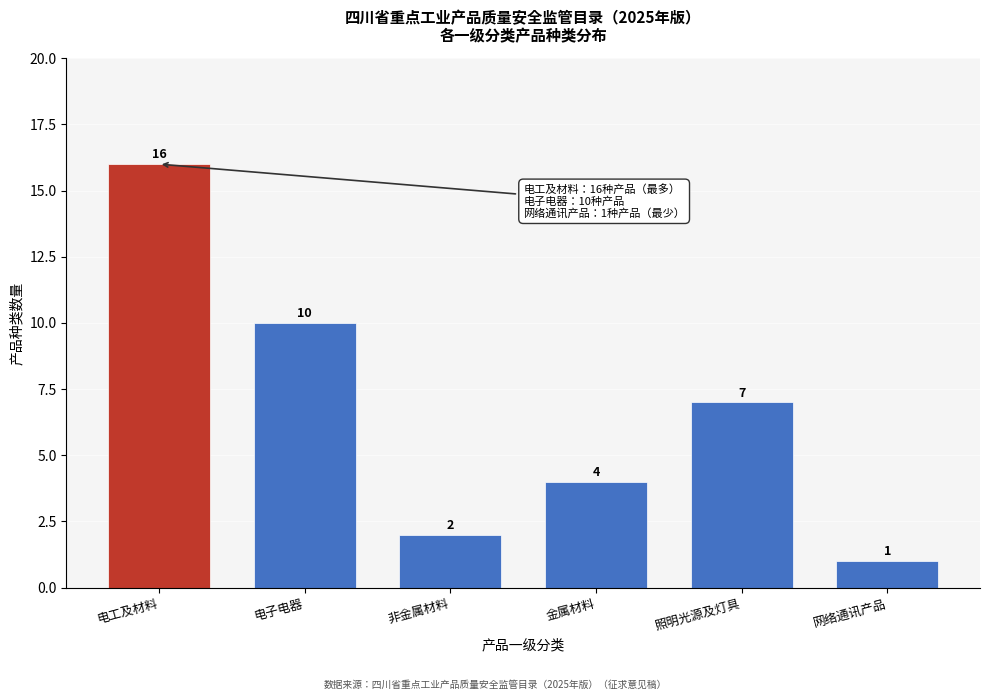

Reading left to right, extract all data points from this chart.

16	10	2	4	7	1